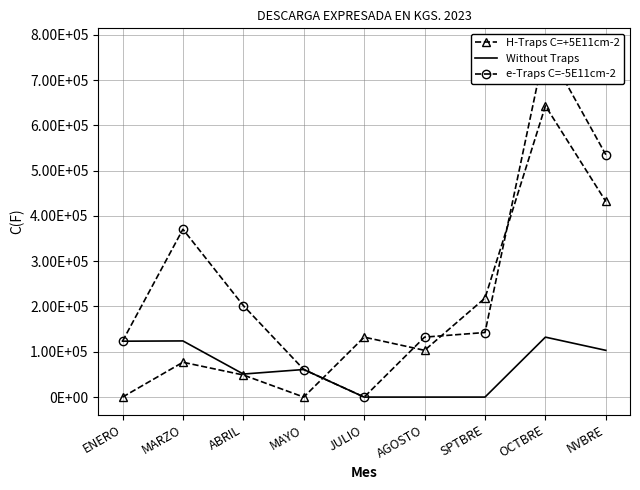

What is the label of the 2nd point from the left?

MARZO